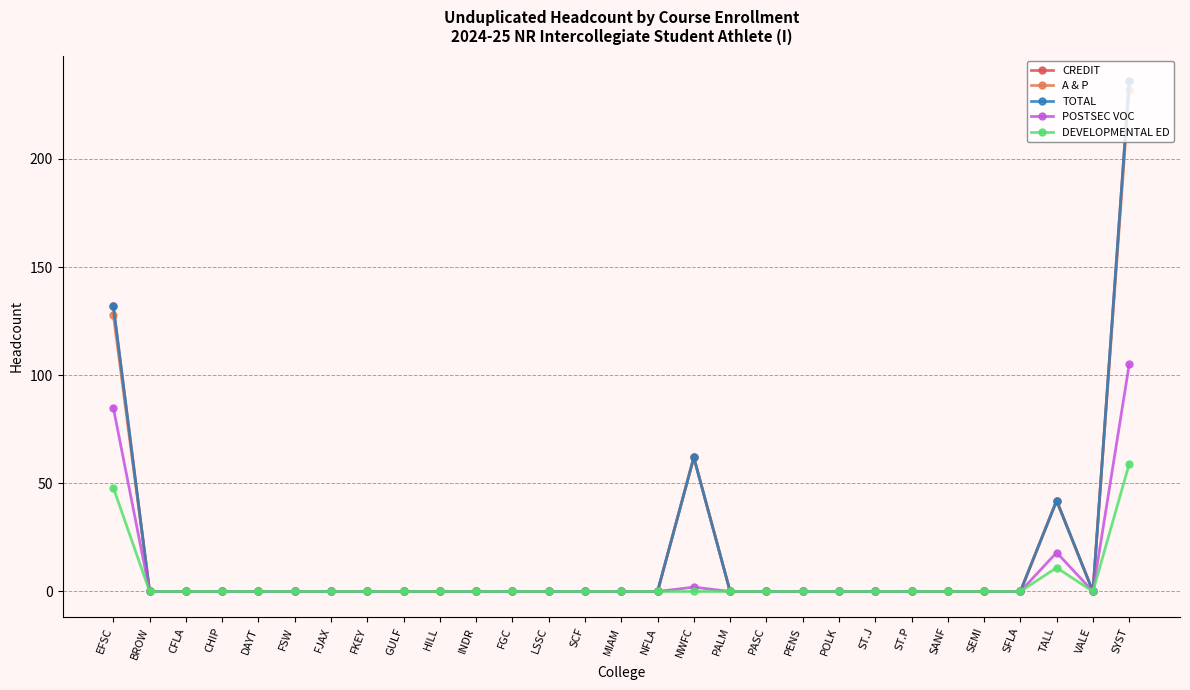

Does the chart have visible grid lines?

Yes